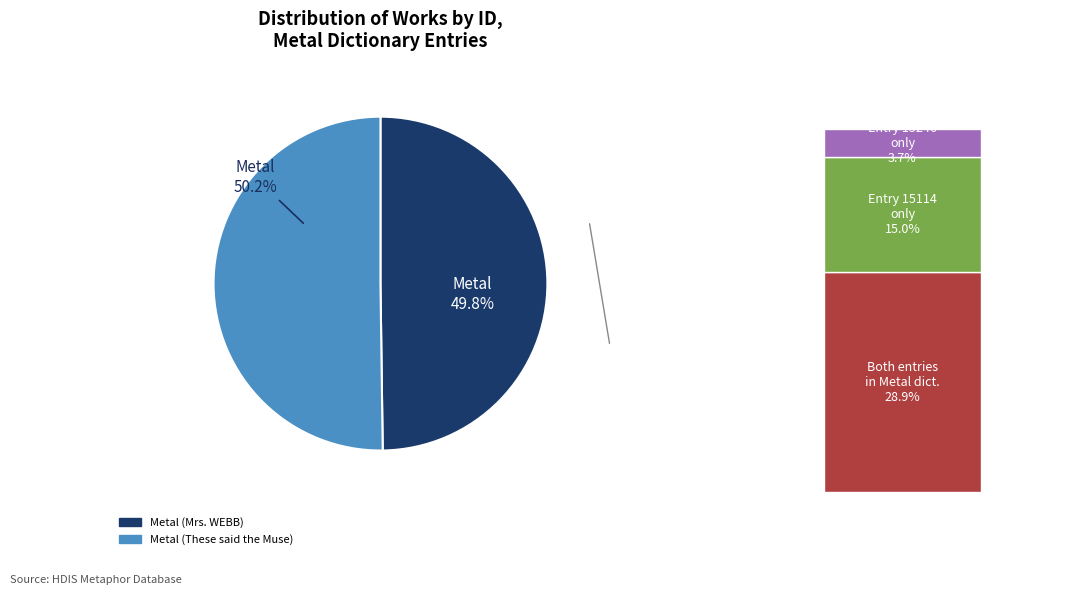

Do Metal (These said the Muse) and Metal (Mrs. WEBB) together represent more than half of the pie?

Yes